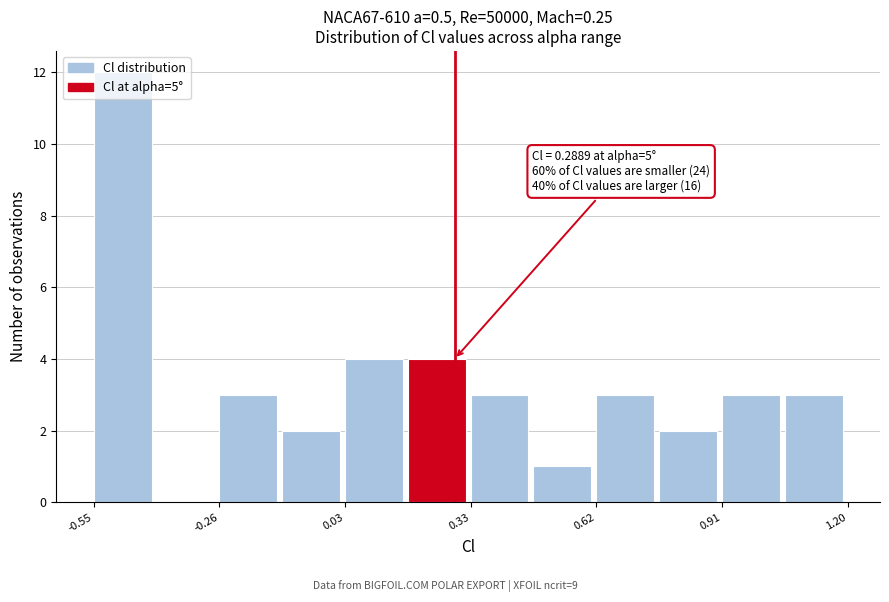

Read against the x-axis, roughly where is the centre of the tallest bar?

-0.50